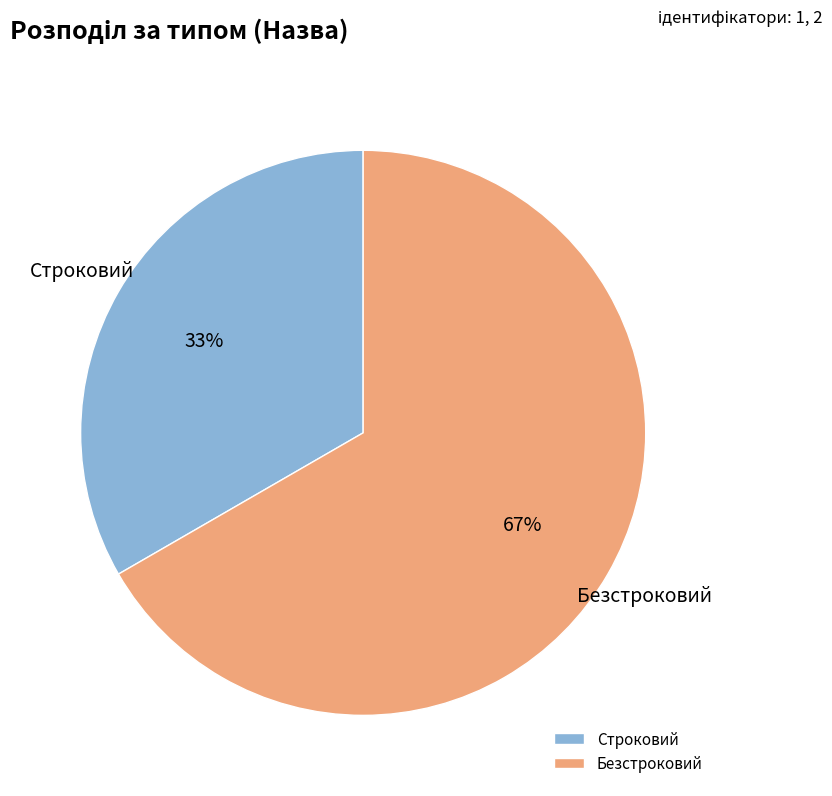

To the nearest percent, what percentage of the pie is Безстроковий?

67%